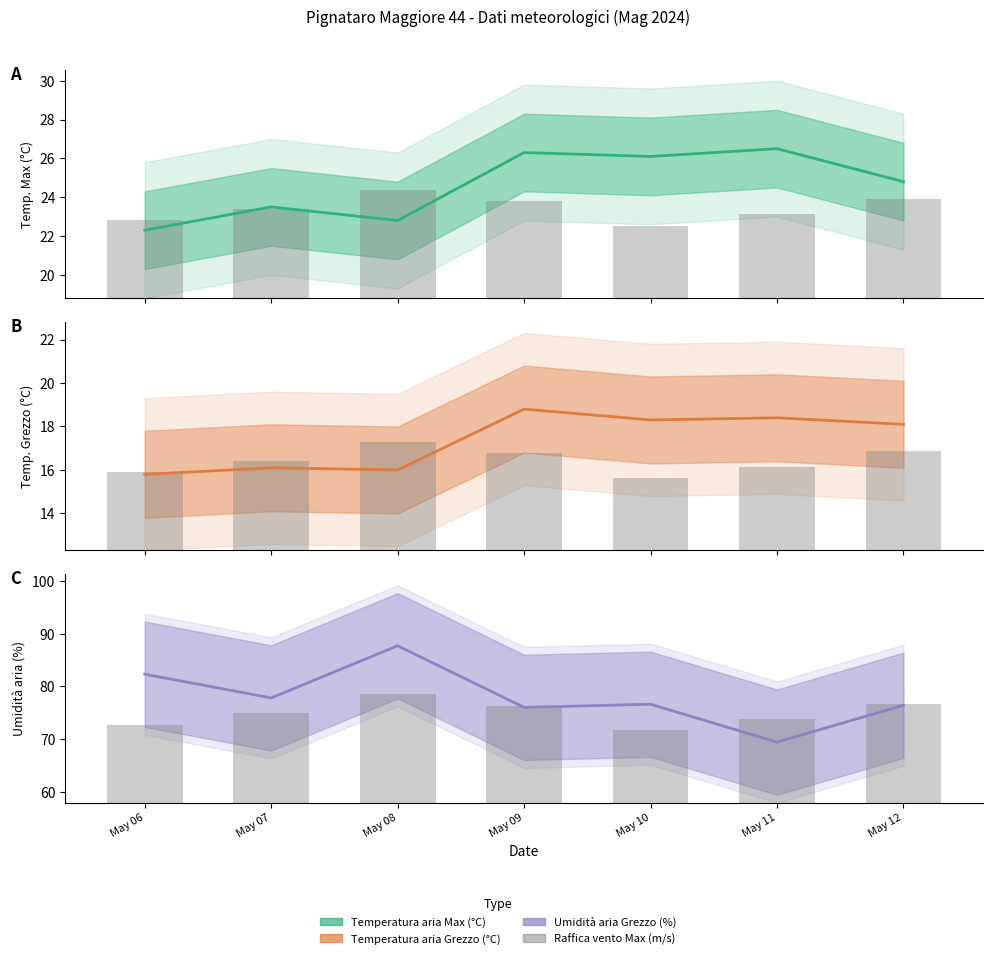

Reading left to right, transcribe all the data shown in this chart.

Temperatura aria Max (°C): May 06=22.3	May 07=23.5	May 08=22.8	May 09=26.3	May 10=26.1	May 11=26.5	May 12=24.8
Raffica vento Max (m/s): May 06=14.8	May 07=17.0	May 08=20.6	May 09=18.4	May 10=13.7	May 11=15.9	May 12=18.8
Temperatura aria Grezzo (°C): May 06=15.8	May 07=16.1	May 08=16.0	May 09=18.8	May 10=18.3	May 11=18.4	May 12=18.1
Umidità aria Grezzo (%): May 06=82.3	May 07=77.8	May 08=87.7	May 09=76.0	May 10=76.6	May 11=69.4	May 12=76.4